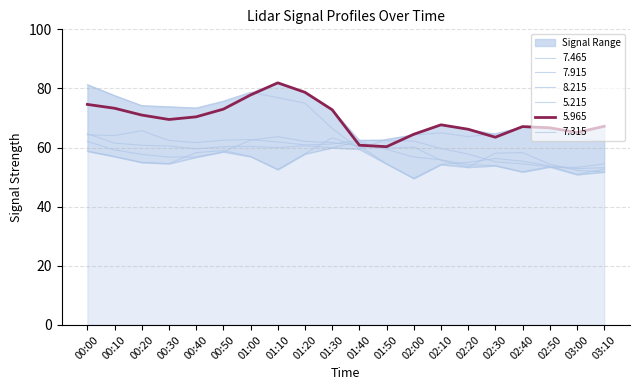

At which category does   7.465 reach its first local valley?

00:40